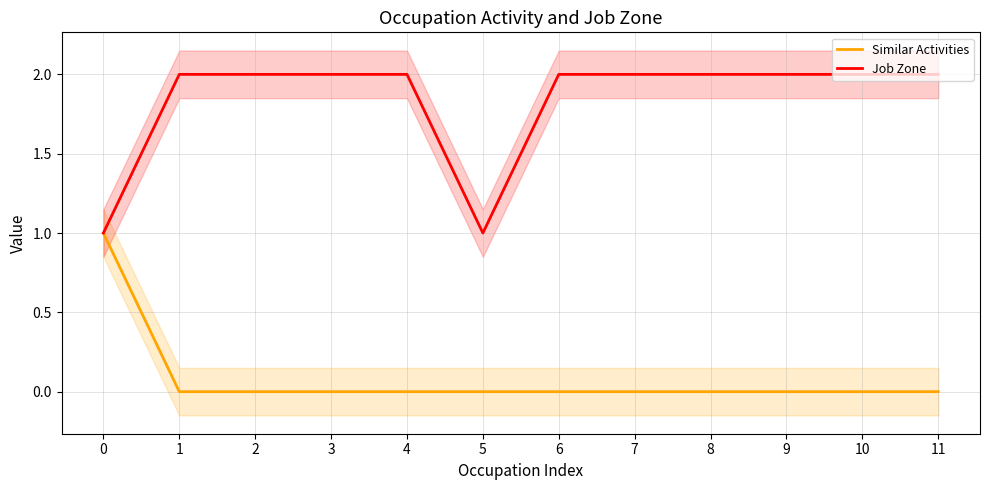

What are all the series names shown in the legend?

Similar Activities, Job Zone